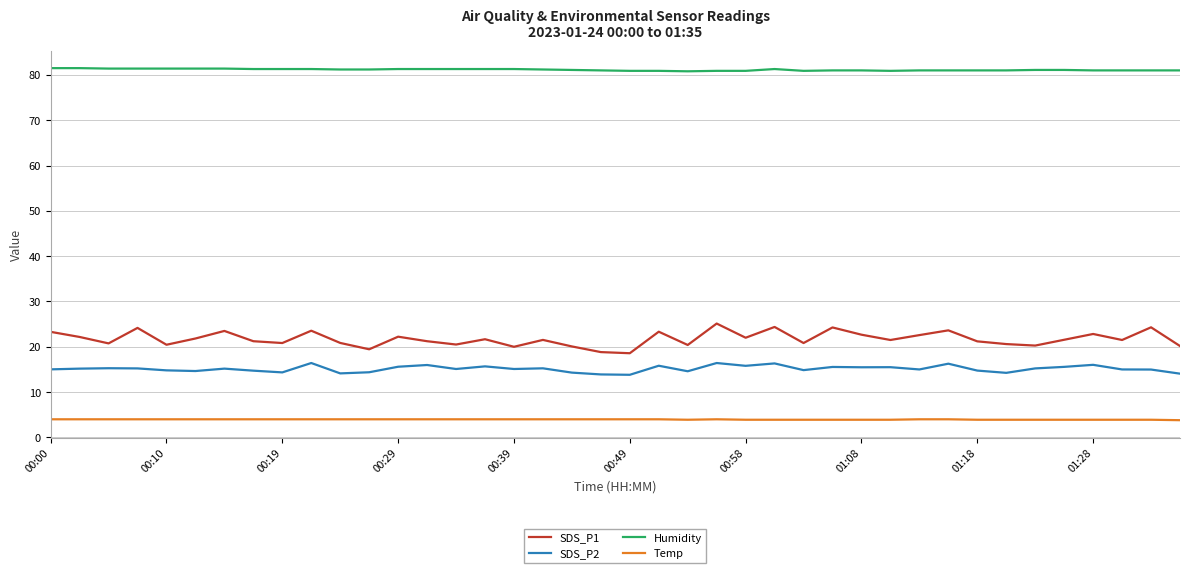

What is the sum of all Humidity values?

3245.8